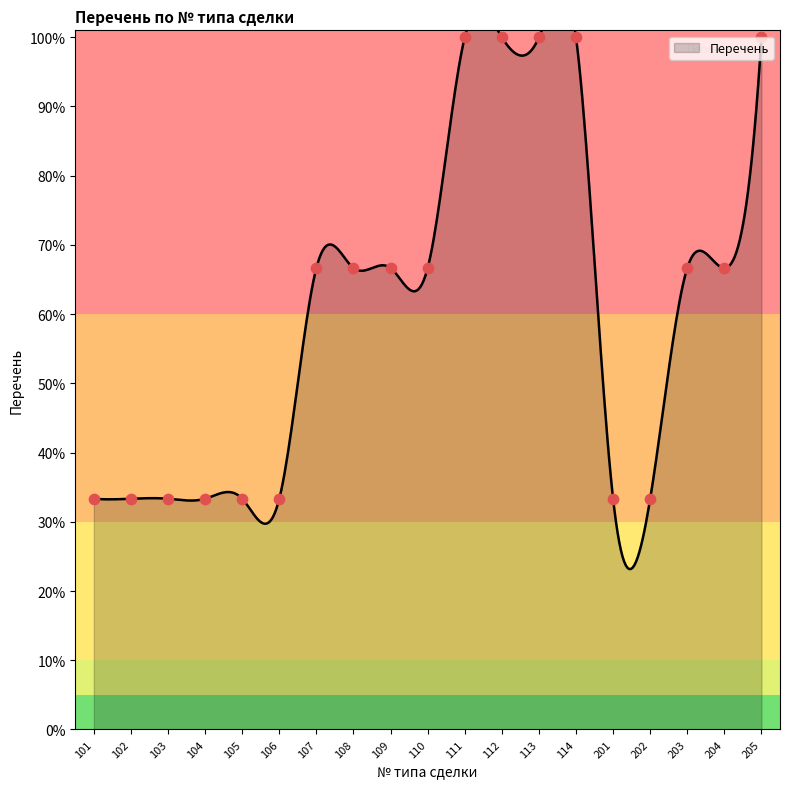

Which has a higher value, 102 or 201?

102